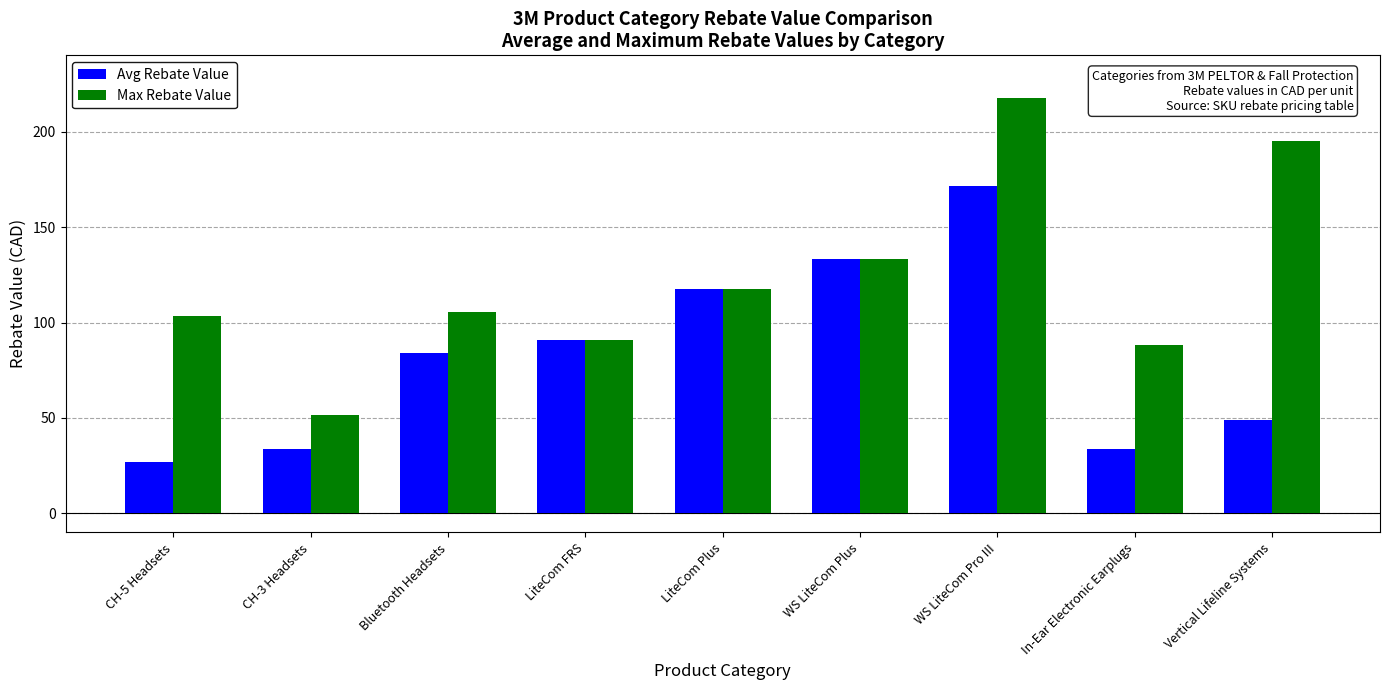

What is the total value across all series at In-Ear Electronic Earplugs?

122.2